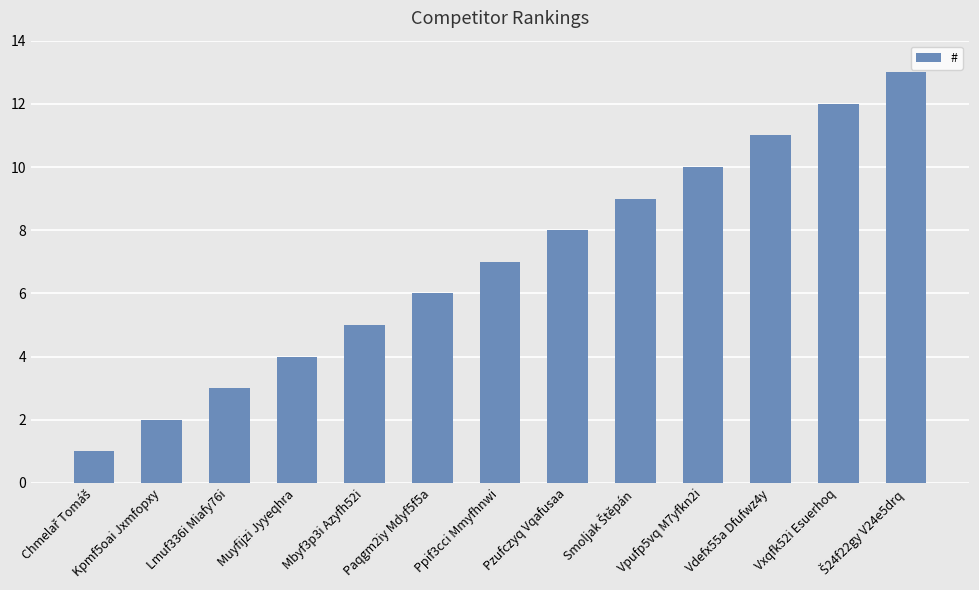

What is the change in value from Vdefx55a Dfufwz4y to Vxqfk52i Esuerhoq?

+1